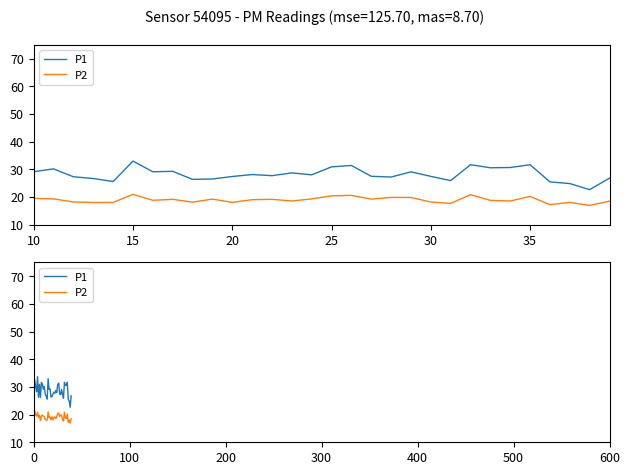

True or false: P1 and P2 cross at least once.

False